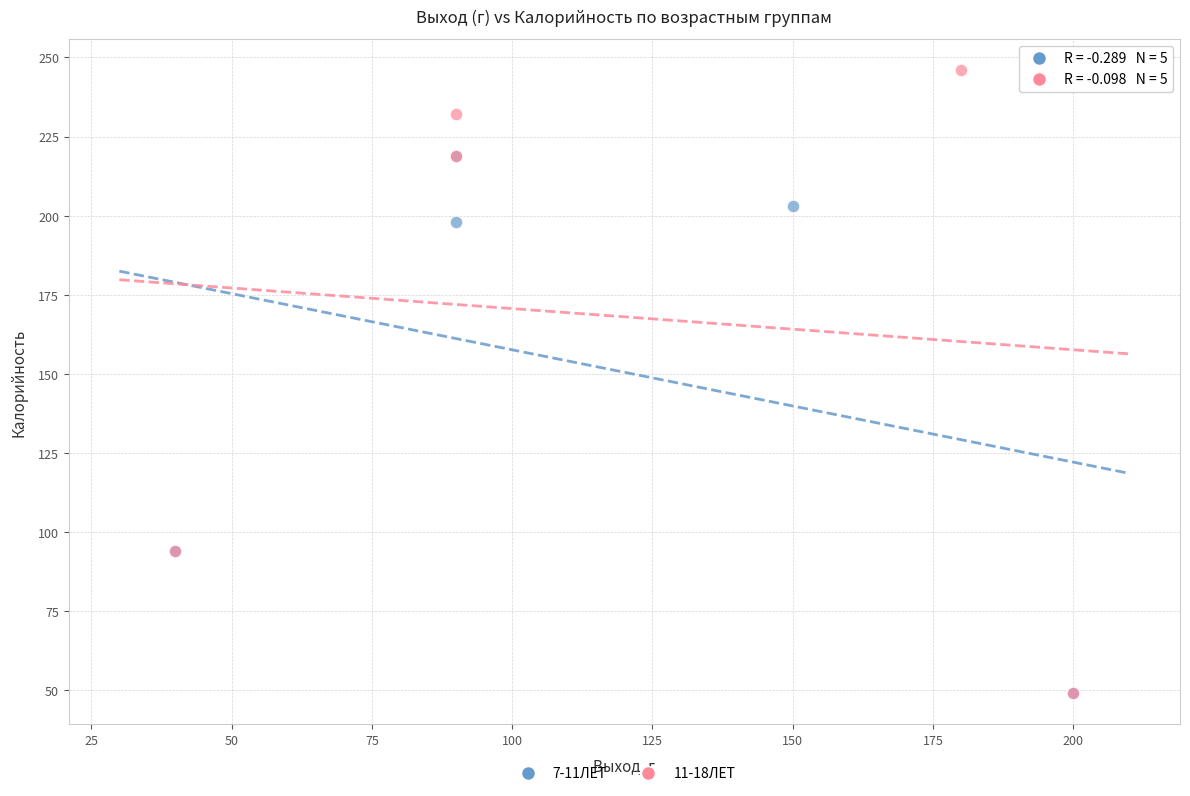

Which series has the widest spread of Y values?

11-18ЛЕТ